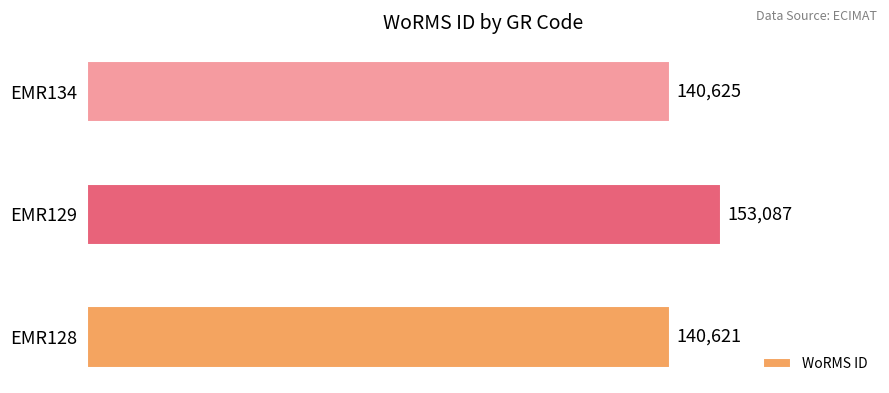

Rank the categories by value from lowest to highest.

EMR128, EMR134, EMR129